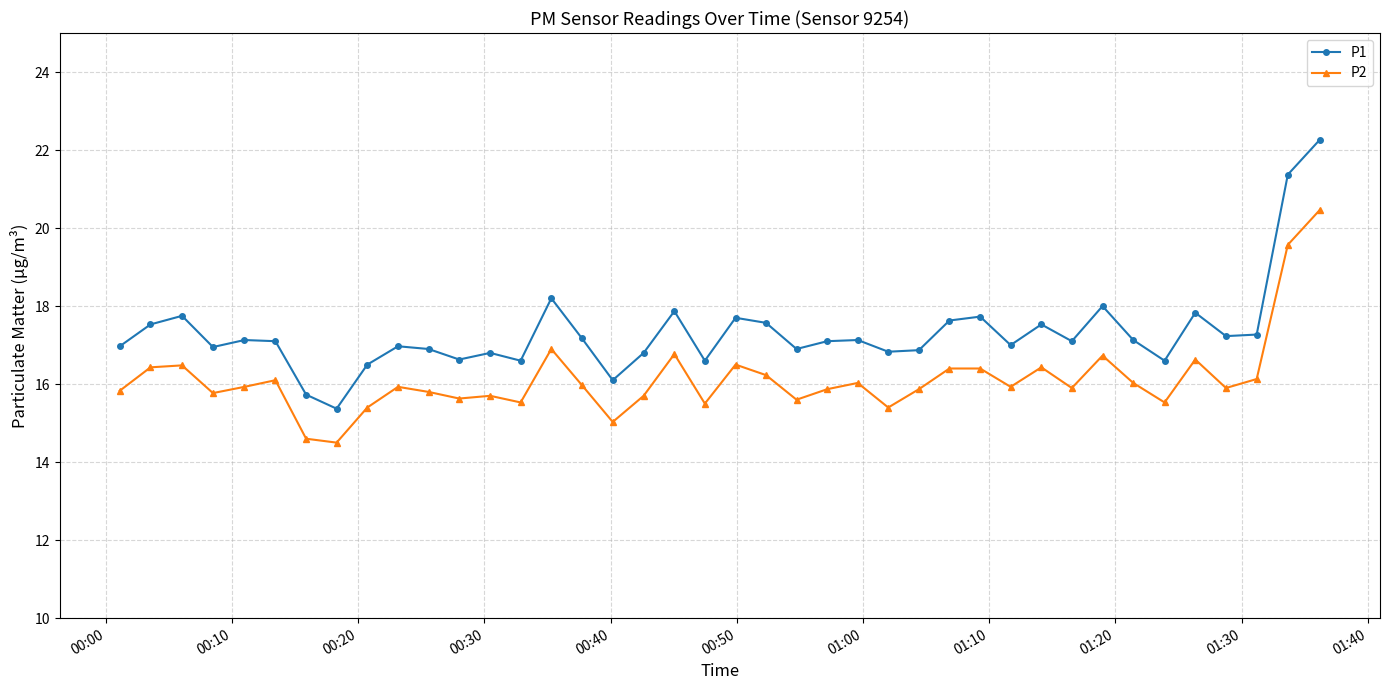

Which series has the widest spread of values?

P1